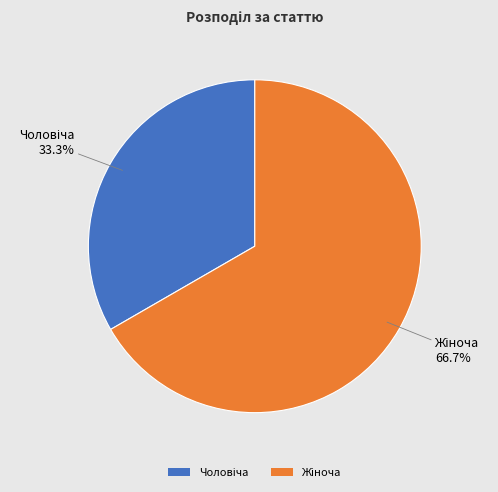

Is there any slice that represents more than half of the pie?

Yes